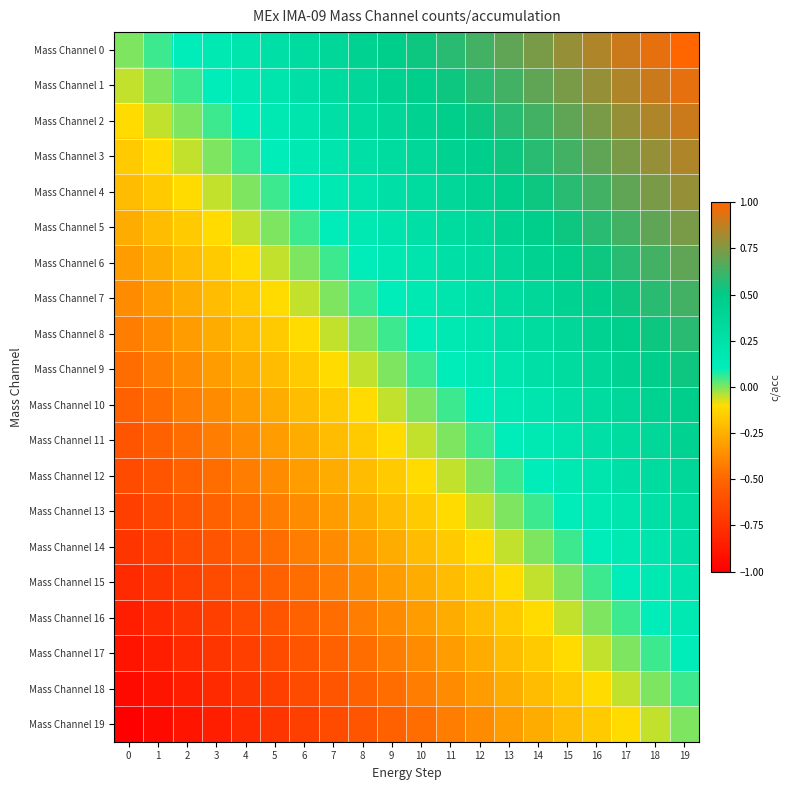

Reading left to right, transcribe all the data shown in this chart.

Mass Channel 0: 0=0.0	1=0.1	2=0.1	3=0.2	4=0.2	5=0.3	6=0.3	7=0.4	8=0.4	9=0.5	10=0.5	11=0.6	12=0.6	13=0.7	14=0.7	15=0.8	16=0.8	17=0.9	18=0.9	19=1.0
Mass Channel 1: 0=-0.1	1=0.0	2=0.1	3=0.1	4=0.2	5=0.2	6=0.3	7=0.3	8=0.4	9=0.4	10=0.5	11=0.5	12=0.6	13=0.6	14=0.7	15=0.7	16=0.8	17=0.8	18=0.9	19=0.9
Mass Channel 2: 0=-0.1	1=-0.1	2=0.0	3=0.1	4=0.1	5=0.2	6=0.2	7=0.3	8=0.3	9=0.4	10=0.4	11=0.5	12=0.5	13=0.6	14=0.6	15=0.7	16=0.7	17=0.8	18=0.8	19=0.9
Mass Channel 3: 0=-0.2	1=-0.1	2=-0.1	3=0.0	4=0.1	5=0.1	6=0.2	7=0.2	8=0.3	9=0.3	10=0.4	11=0.4	12=0.5	13=0.5	14=0.6	15=0.6	16=0.7	17=0.7	18=0.8	19=0.8
Mass Channel 4: 0=-0.2	1=-0.2	2=-0.1	3=-0.1	4=0.0	5=0.1	6=0.1	7=0.2	8=0.2	9=0.3	10=0.3	11=0.4	12=0.4	13=0.5	14=0.5	15=0.6	16=0.6	17=0.7	18=0.7	19=0.8
Mass Channel 5: 0=-0.3	1=-0.2	2=-0.2	3=-0.1	4=-0.1	5=0.0	6=0.1	7=0.1	8=0.2	9=0.2	10=0.3	11=0.3	12=0.4	13=0.4	14=0.5	15=0.5	16=0.6	17=0.6	18=0.7	19=0.7
Mass Channel 6: 0=-0.3	1=-0.3	2=-0.2	3=-0.2	4=-0.1	5=-0.1	6=0.0	7=0.1	8=0.1	9=0.2	10=0.2	11=0.3	12=0.3	13=0.4	14=0.4	15=0.5	16=0.5	17=0.6	18=0.6	19=0.7
Mass Channel 7: 0=-0.4	1=-0.3	2=-0.3	3=-0.2	4=-0.2	5=-0.1	6=-0.1	7=0.0	8=0.1	9=0.1	10=0.2	11=0.2	12=0.3	13=0.3	14=0.4	15=0.4	16=0.5	17=0.5	18=0.6	19=0.6
Mass Channel 8: 0=-0.4	1=-0.4	2=-0.3	3=-0.3	4=-0.2	5=-0.2	6=-0.1	7=-0.1	8=0.0	9=0.1	10=0.1	11=0.2	12=0.2	13=0.3	14=0.3	15=0.4	16=0.4	17=0.5	18=0.5	19=0.6
Mass Channel 9: 0=-0.5	1=-0.4	2=-0.4	3=-0.3	4=-0.3	5=-0.2	6=-0.2	7=-0.1	8=-0.1	9=0.0	10=0.1	11=0.1	12=0.2	13=0.2	14=0.3	15=0.3	16=0.4	17=0.4	18=0.5	19=0.5
Mass Channel 10: 0=-0.5	1=-0.5	2=-0.4	3=-0.4	4=-0.3	5=-0.3	6=-0.2	7=-0.2	8=-0.1	9=-0.1	10=0.0	11=0.1	12=0.1	13=0.2	14=0.2	15=0.3	16=0.3	17=0.4	18=0.4	19=0.5
Mass Channel 11: 0=-0.6	1=-0.5	2=-0.5	3=-0.4	4=-0.4	5=-0.3	6=-0.3	7=-0.2	8=-0.2	9=-0.1	10=-0.1	11=0.0	12=0.1	13=0.1	14=0.2	15=0.2	16=0.3	17=0.3	18=0.4	19=0.4
Mass Channel 12: 0=-0.6	1=-0.6	2=-0.5	3=-0.5	4=-0.4	5=-0.4	6=-0.3	7=-0.3	8=-0.2	9=-0.2	10=-0.1	11=-0.1	12=0.0	13=0.1	14=0.1	15=0.2	16=0.2	17=0.3	18=0.3	19=0.4
Mass Channel 13: 0=-0.7	1=-0.6	2=-0.6	3=-0.5	4=-0.5	5=-0.4	6=-0.4	7=-0.3	8=-0.3	9=-0.2	10=-0.2	11=-0.1	12=-0.1	13=0.0	14=0.1	15=0.1	16=0.2	17=0.2	18=0.3	19=0.3
Mass Channel 14: 0=-0.7	1=-0.7	2=-0.6	3=-0.6	4=-0.5	5=-0.5	6=-0.4	7=-0.4	8=-0.3	9=-0.3	10=-0.2	11=-0.2	12=-0.1	13=-0.1	14=0.0	15=0.1	16=0.1	17=0.2	18=0.2	19=0.3
Mass Channel 15: 0=-0.8	1=-0.7	2=-0.7	3=-0.6	4=-0.6	5=-0.5	6=-0.5	7=-0.4	8=-0.4	9=-0.3	10=-0.3	11=-0.2	12=-0.2	13=-0.1	14=-0.1	15=0.0	16=0.1	17=0.1	18=0.2	19=0.2
Mass Channel 16: 0=-0.8	1=-0.8	2=-0.7	3=-0.7	4=-0.6	5=-0.6	6=-0.5	7=-0.5	8=-0.4	9=-0.4	10=-0.3	11=-0.3	12=-0.2	13=-0.2	14=-0.1	15=-0.1	16=0.0	17=0.1	18=0.1	19=0.2
Mass Channel 17: 0=-0.9	1=-0.8	2=-0.8	3=-0.7	4=-0.7	5=-0.6	6=-0.6	7=-0.5	8=-0.5	9=-0.4	10=-0.4	11=-0.3	12=-0.3	13=-0.2	14=-0.2	15=-0.1	16=-0.1	17=0.0	18=0.1	19=0.1
Mass Channel 18: 0=-0.9	1=-0.9	2=-0.8	3=-0.8	4=-0.7	5=-0.7	6=-0.6	7=-0.6	8=-0.5	9=-0.5	10=-0.4	11=-0.4	12=-0.3	13=-0.3	14=-0.2	15=-0.2	16=-0.1	17=-0.1	18=0.0	19=0.1
Mass Channel 19: 0=-1.0	1=-0.9	2=-0.9	3=-0.8	4=-0.8	5=-0.7	6=-0.7	7=-0.6	8=-0.6	9=-0.5	10=-0.5	11=-0.4	12=-0.4	13=-0.3	14=-0.3	15=-0.2	16=-0.2	17=-0.1	18=-0.1	19=0.0